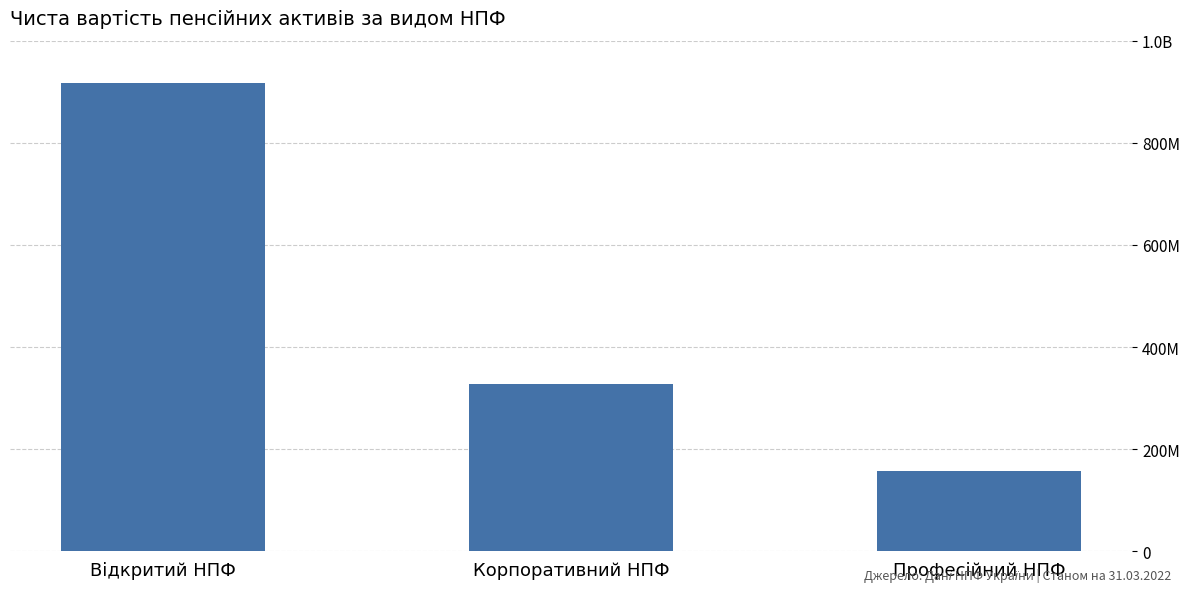

Are the bars grouped side by side (vs. stacked)?

No